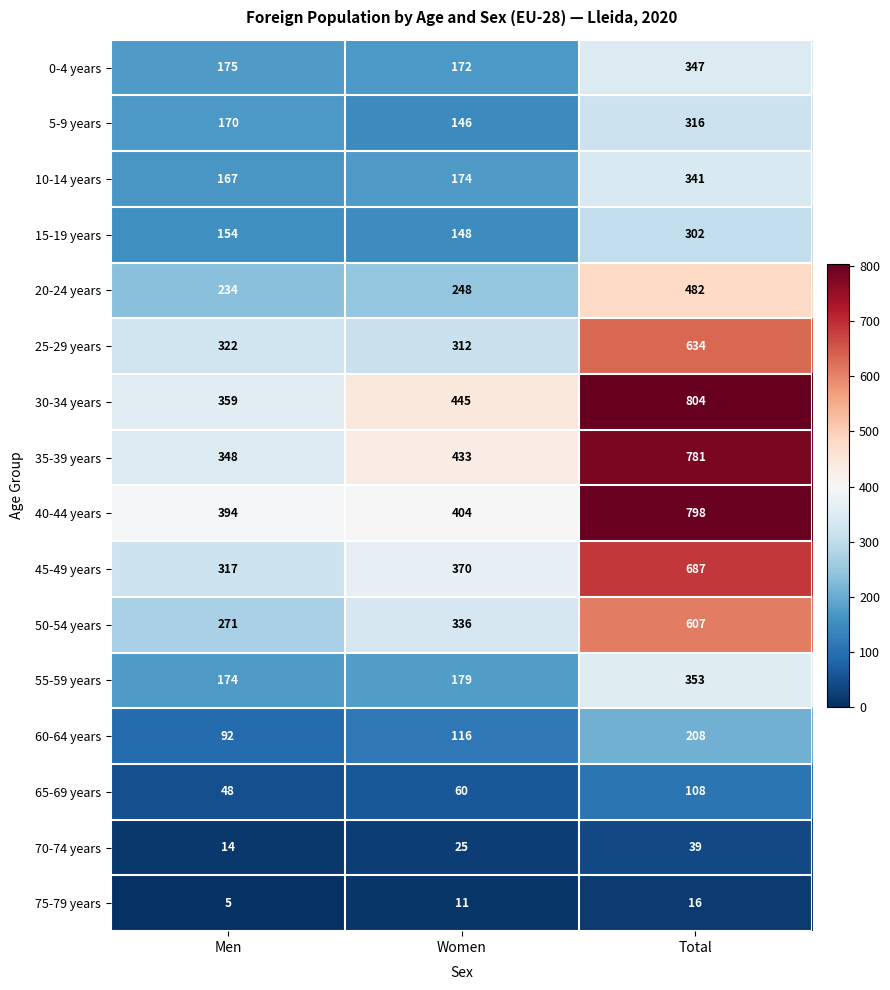

At how many categories does at least one series exceed 715?

1